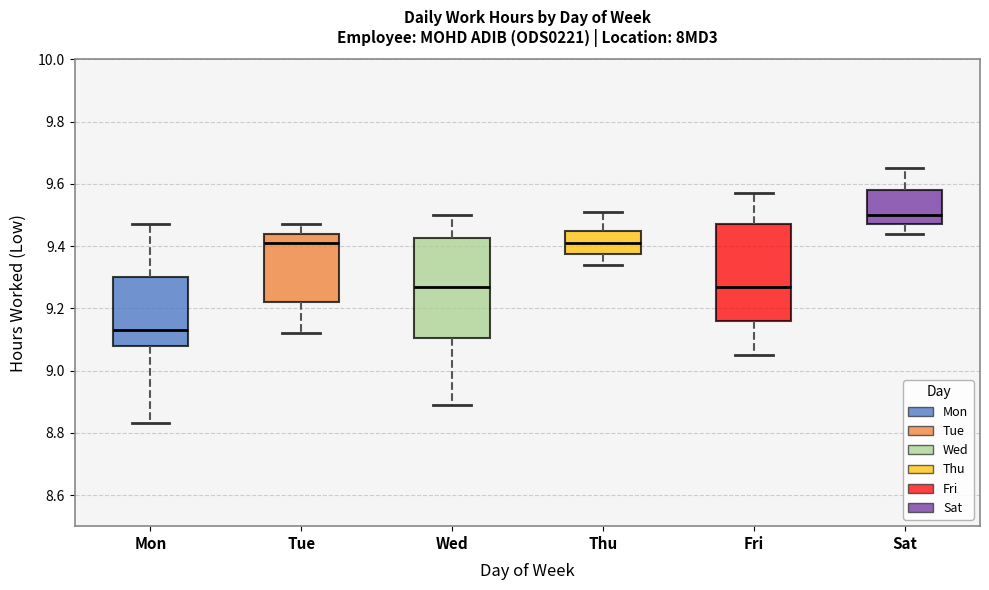

Where does the median line of the box for Fri sit on the y-axis? The values are not printed on the chart, so give them approximately, as read against the axis.

9.28